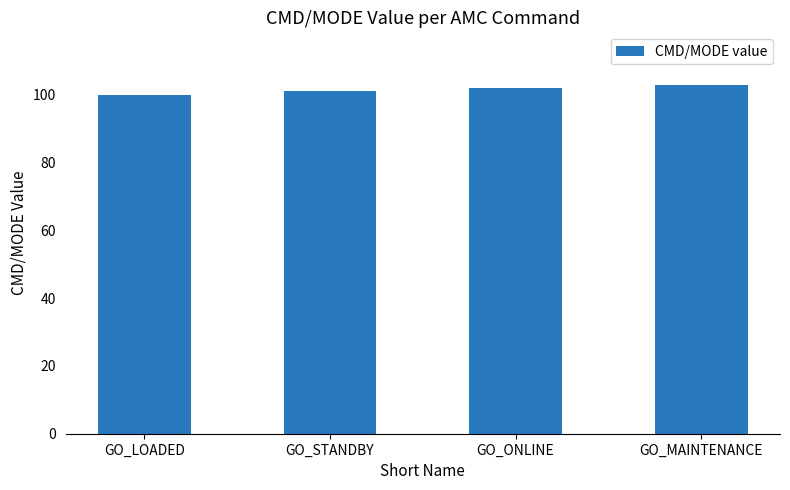

At which label is the value closest to 101?

GO_STANDBY